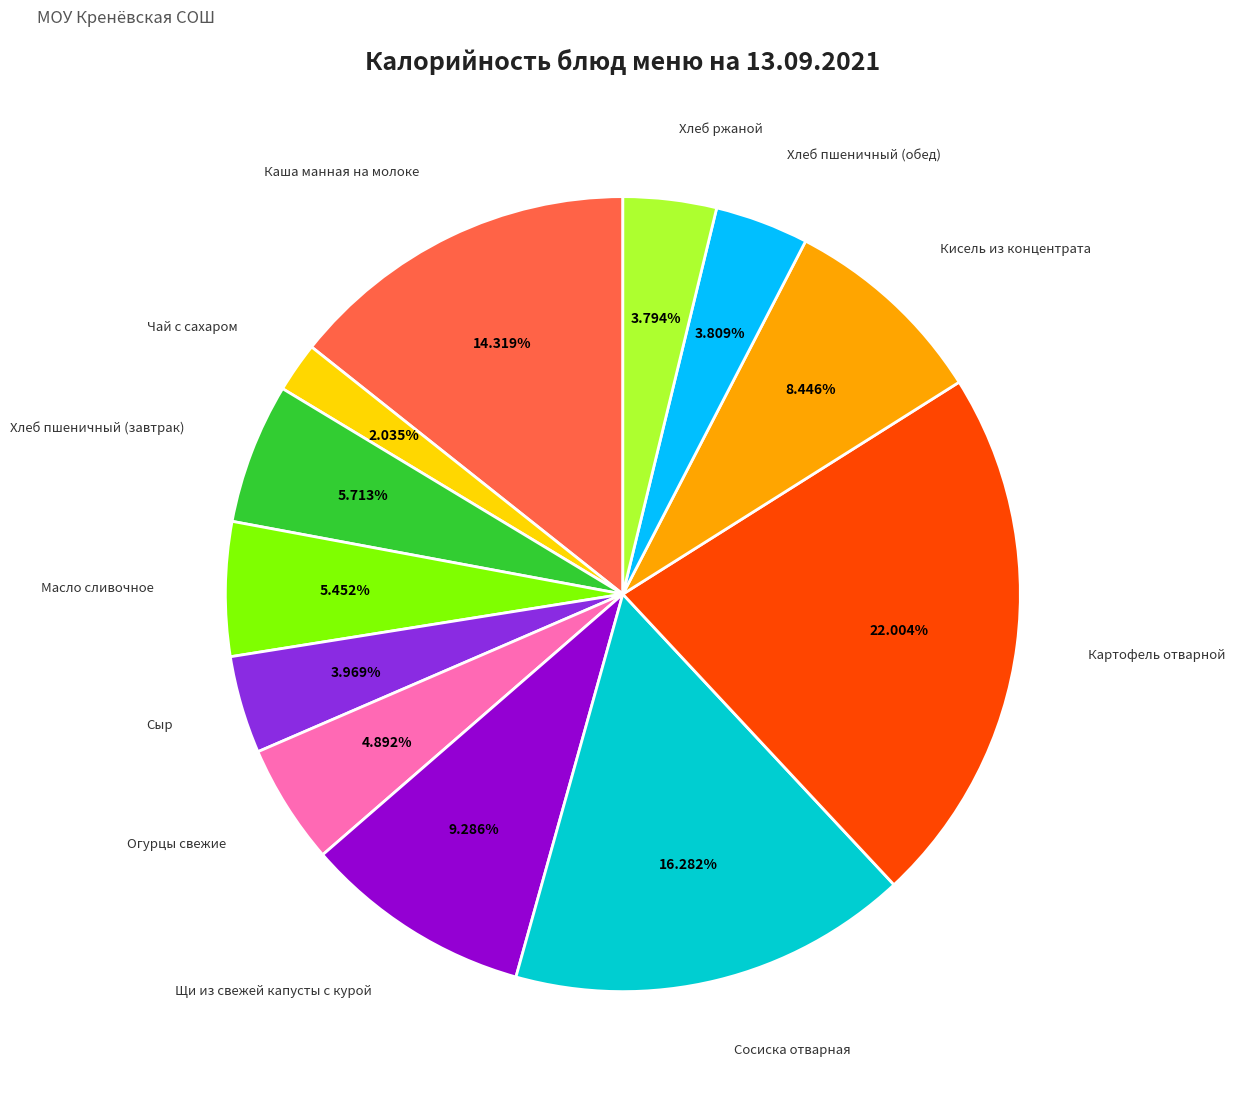

Is there any slice that represents more than half of the pie?

No